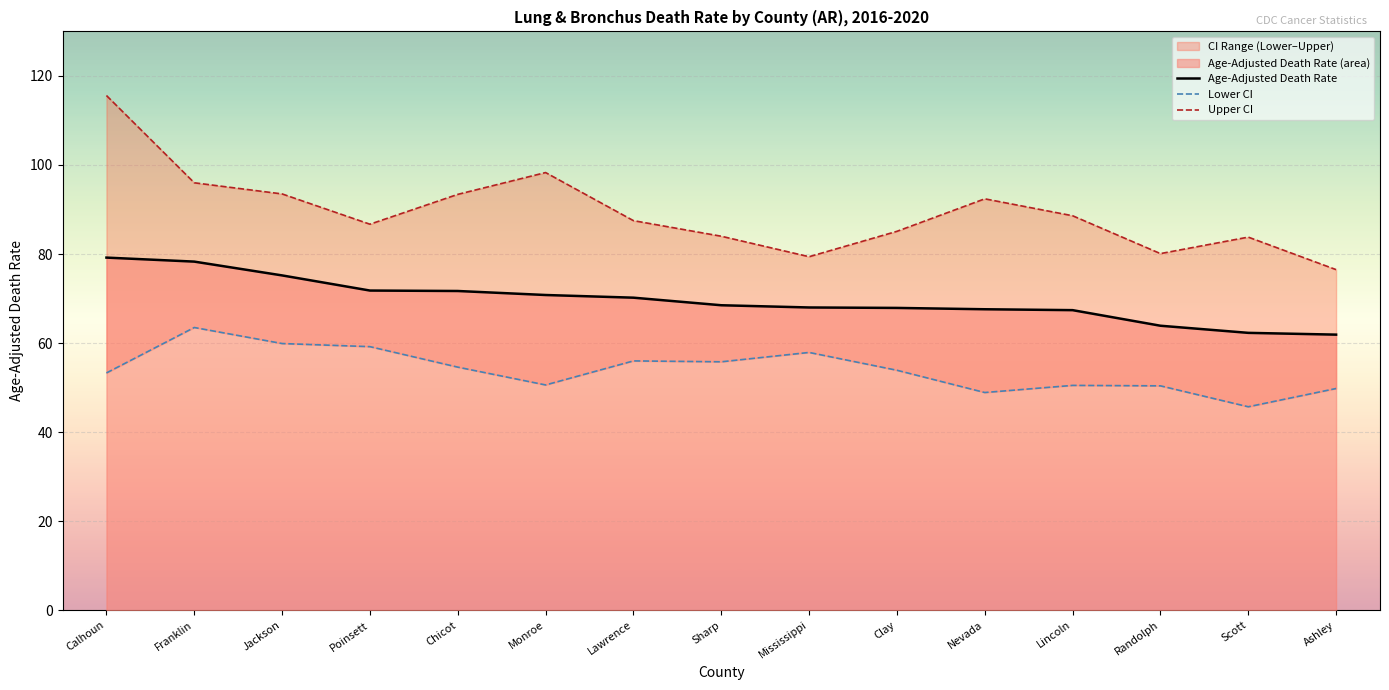

Where is Age-Adjusted Death Rate nearest to the value 70?

Lawrence